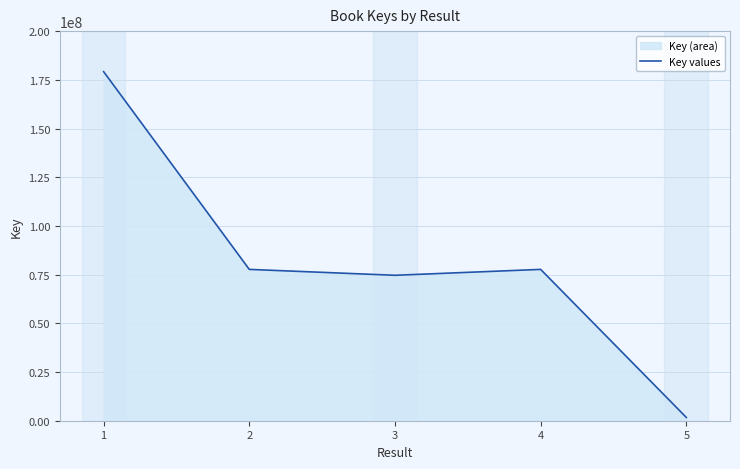

What is the change in value from 2 to 5?

-75997617